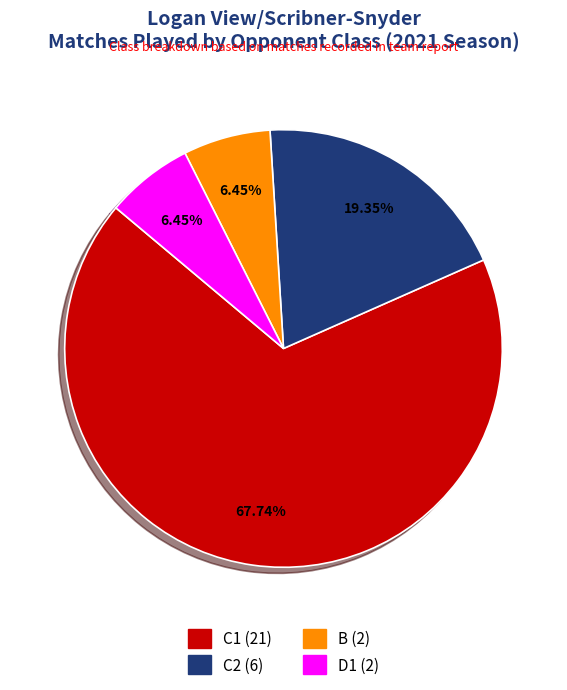

What is the largest slice in the pie chart?

C1